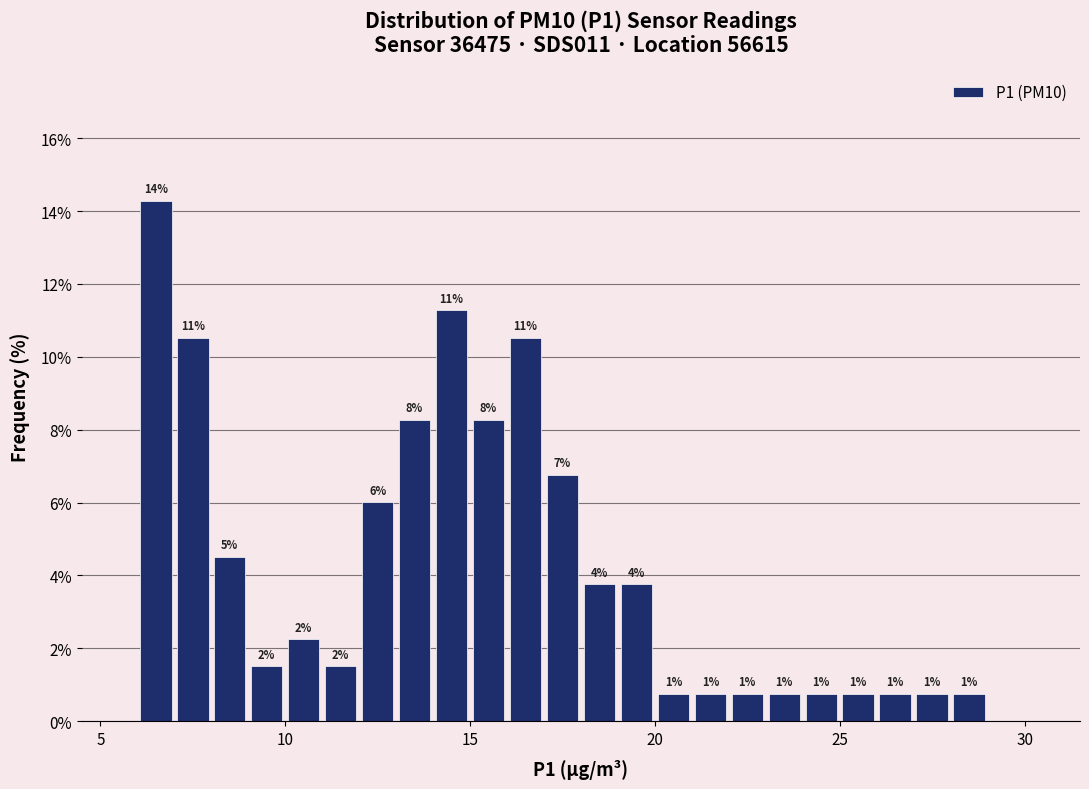

Around what value on the x-axis is the tallest bar? Give the approximate position of its centre, as read against the axis.

6.5